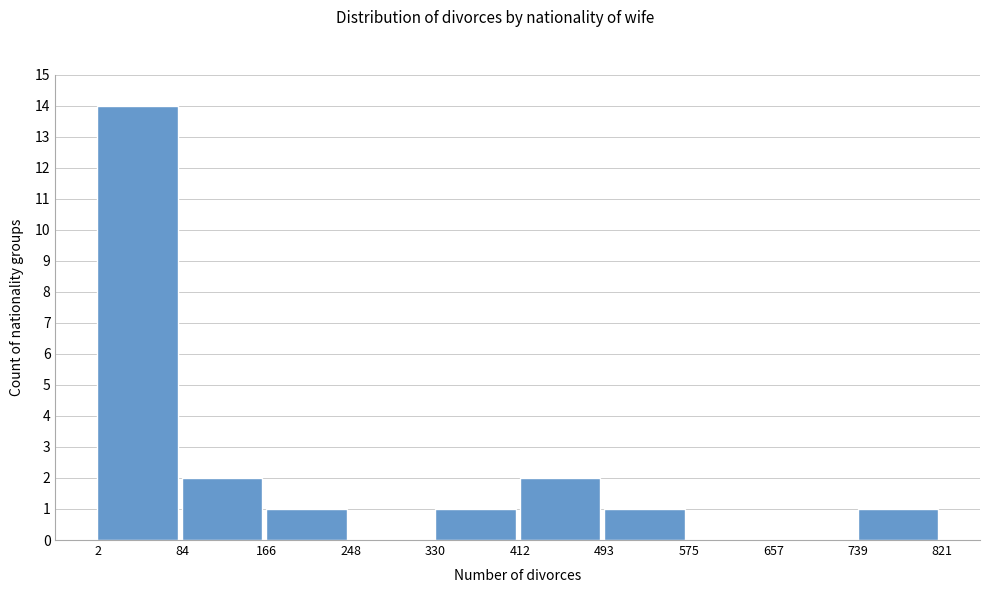

Reading left to right, list every bar in this chart as the range it spans on the x-axis followed by its height. The values are not printed on the chart, so give them approximately, as read against the axis.

2 to 84: 14
84 to 166: 2
166 to 248: 1
248 to 330: 0
330 to 412: 1
412 to 493: 2
493 to 575: 1
575 to 657: 0
657 to 739: 0
739 to 821: 1